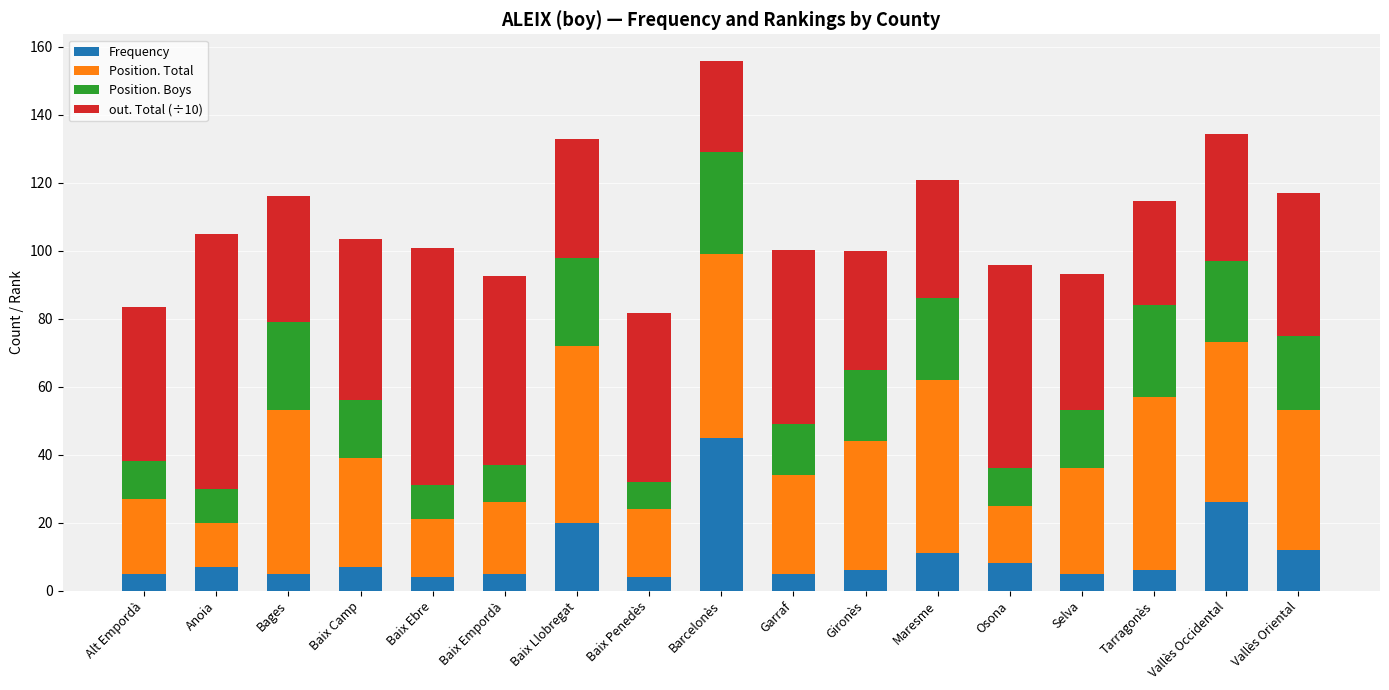

What is the value of the Frequency bar at the 5th from the left?

4.0